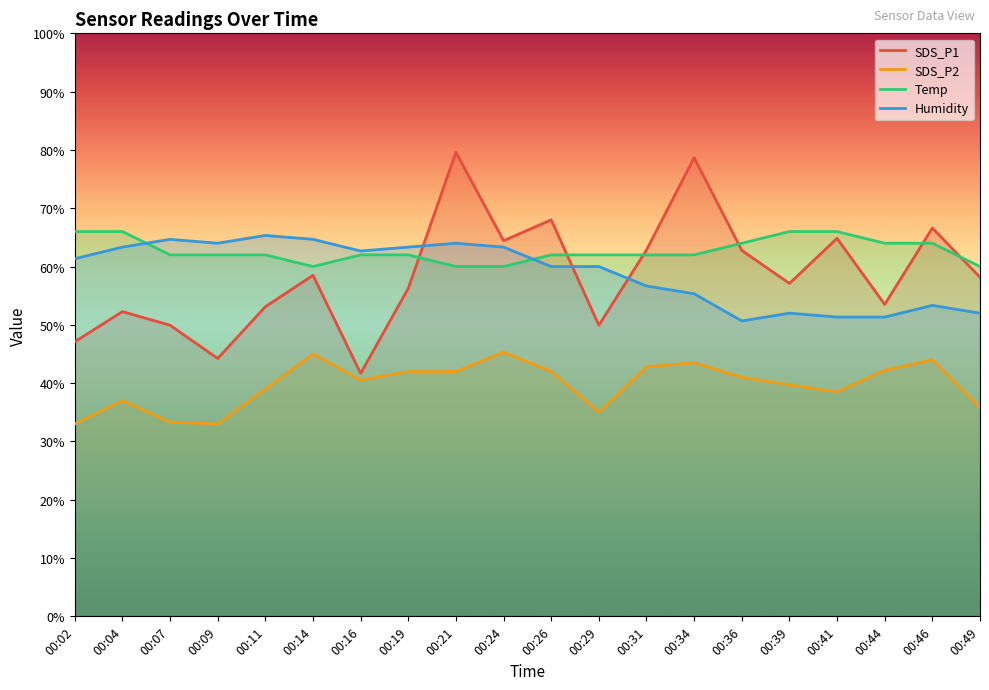

What is the value of the Humidity point at the 12th from the left?

60.0